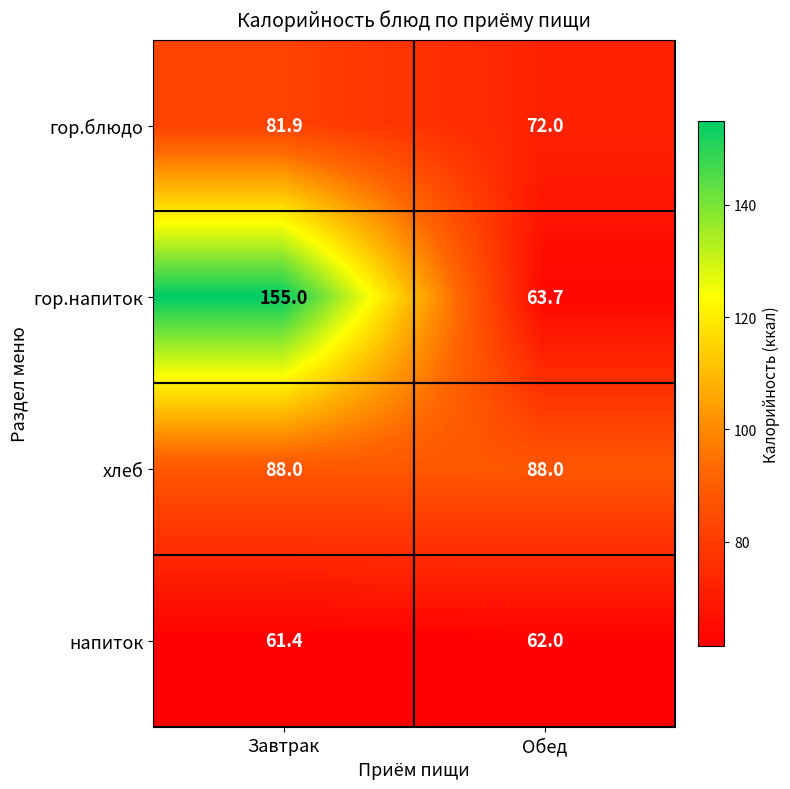

True or false: напиток has a value of 42.5 at Обед.

False